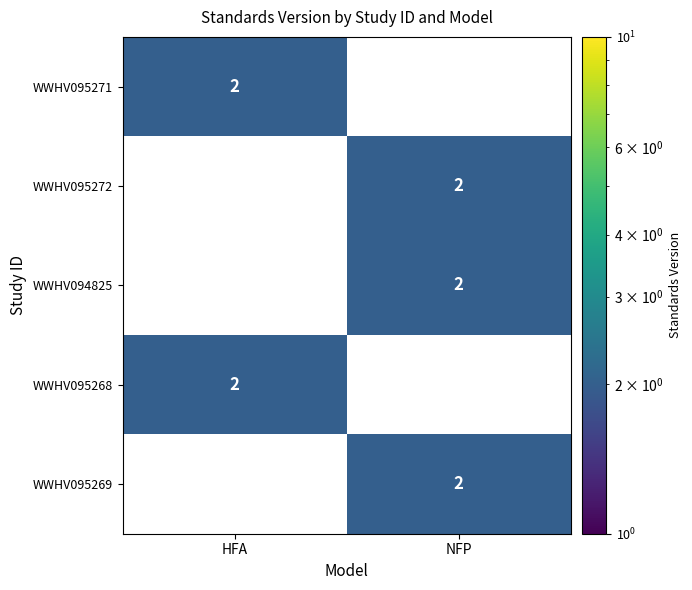

Where is WWHV094825 nearest to the value 1?

HFA